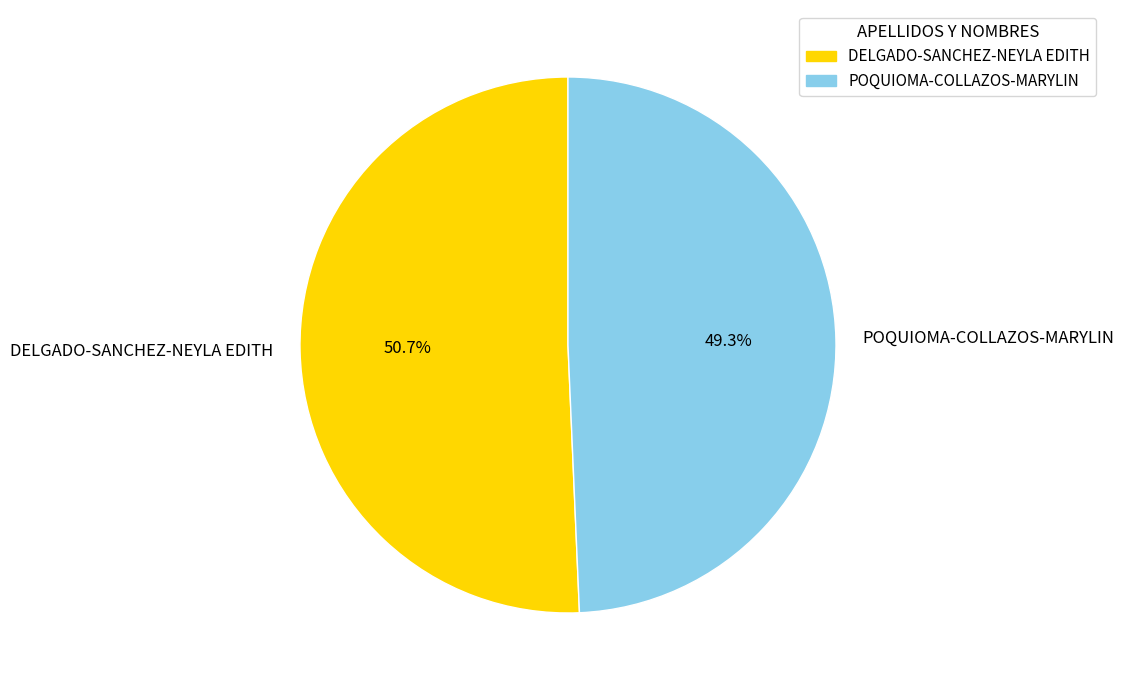

To the nearest percent, what portion does DELGADO-SANCHEZ-NEYLA EDITH represent?

51%